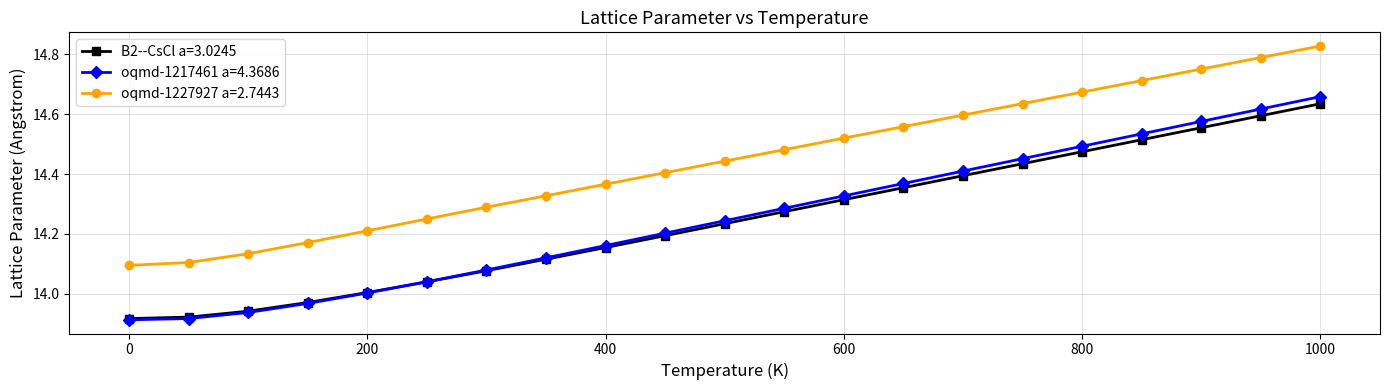

True or false: oqmd-1227927 a=2.7443 has more than 2 interior local peaks.

False